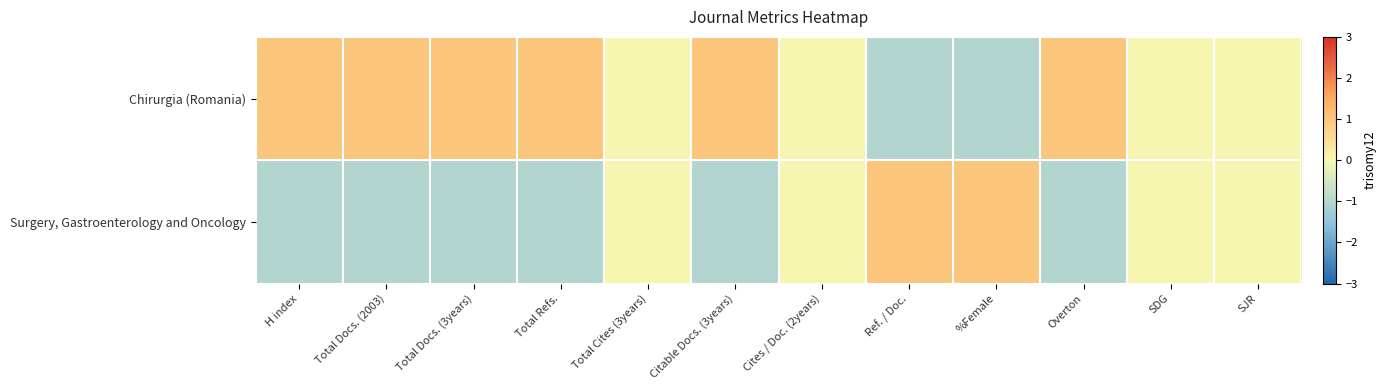

Between Total Cites (3years) and %Female, which series saw the biggest shift?

Chirurgia (Romania)